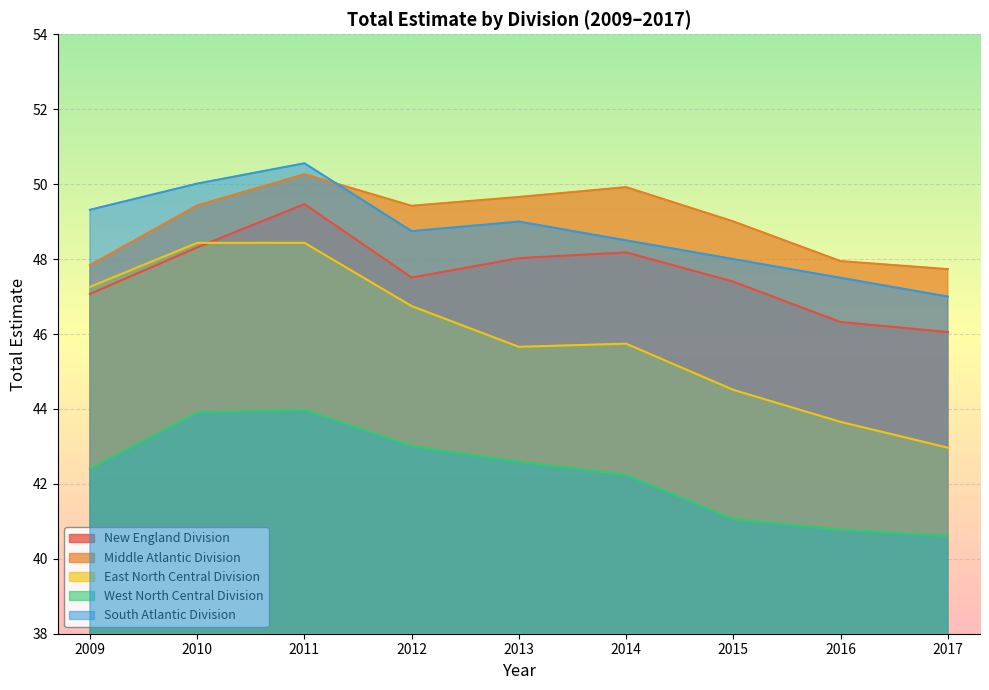

Does the chart display data point markers on the line(s)?

No